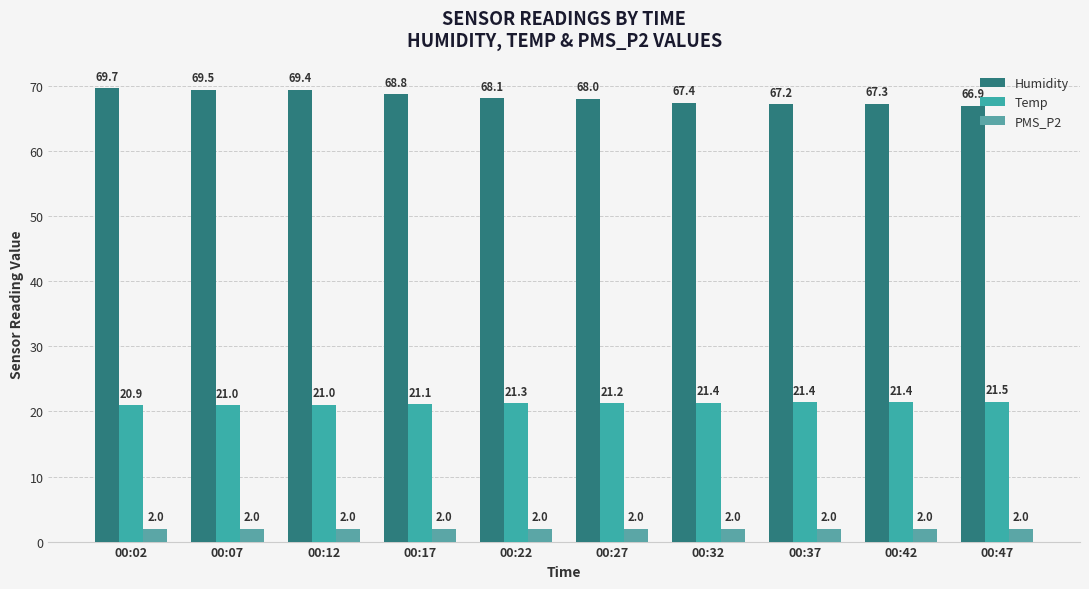

What is the greatest value displayed?

69.7